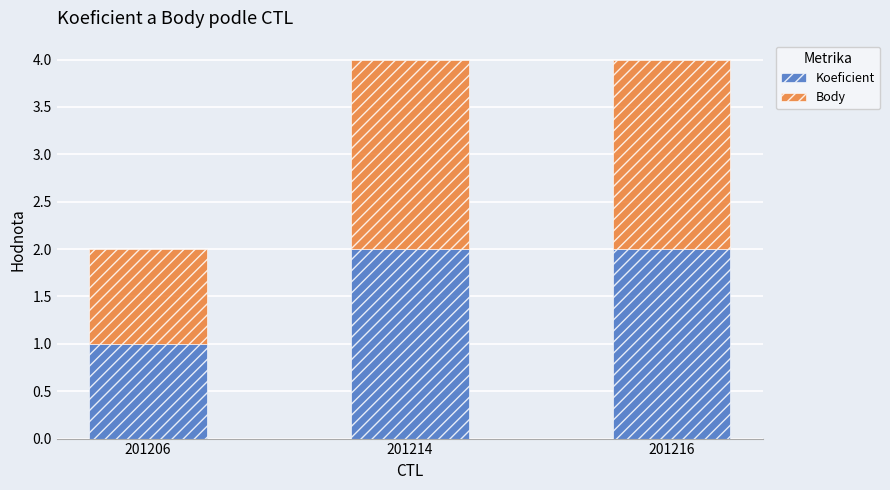

At which label does Koeficient reach its minimum?

201206